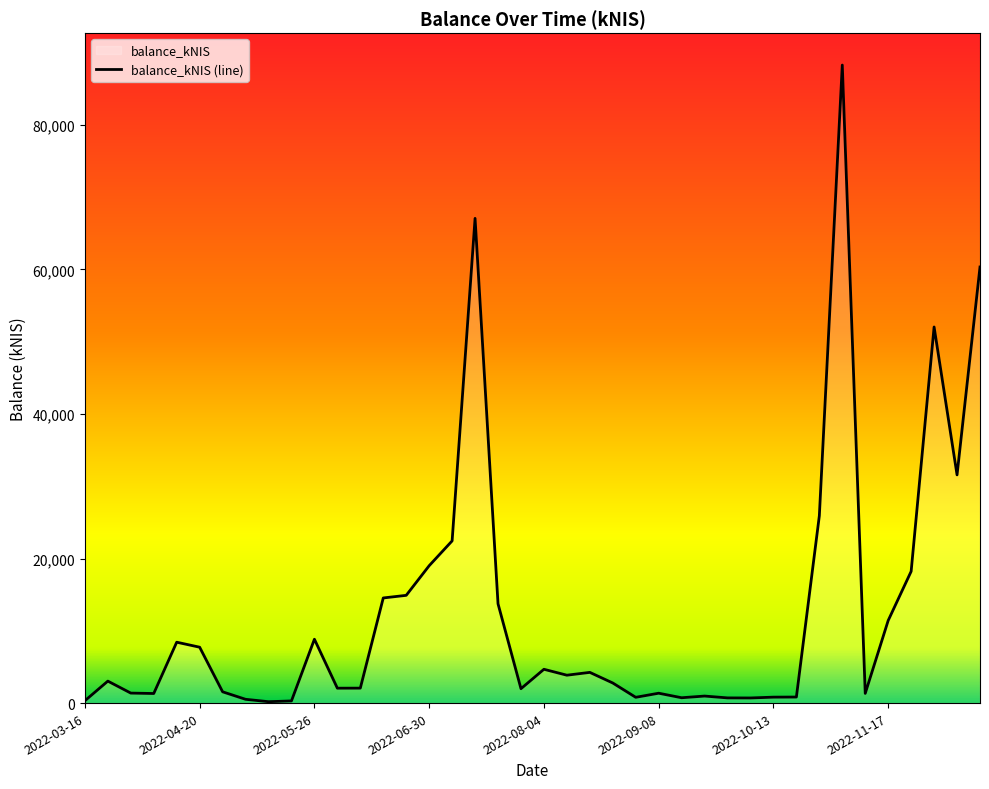

How many values exceed 3039?

20